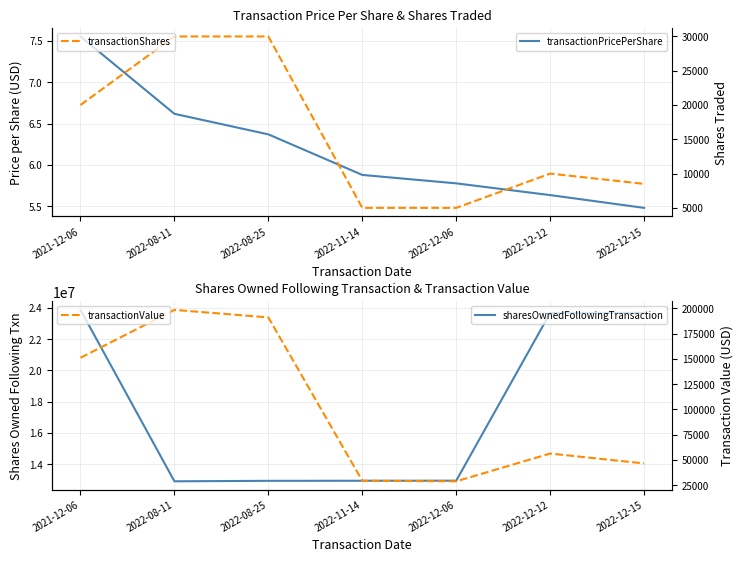

At which label does sharesOwnedFollowingTransaction first exceed 12947097?

2021-12-06